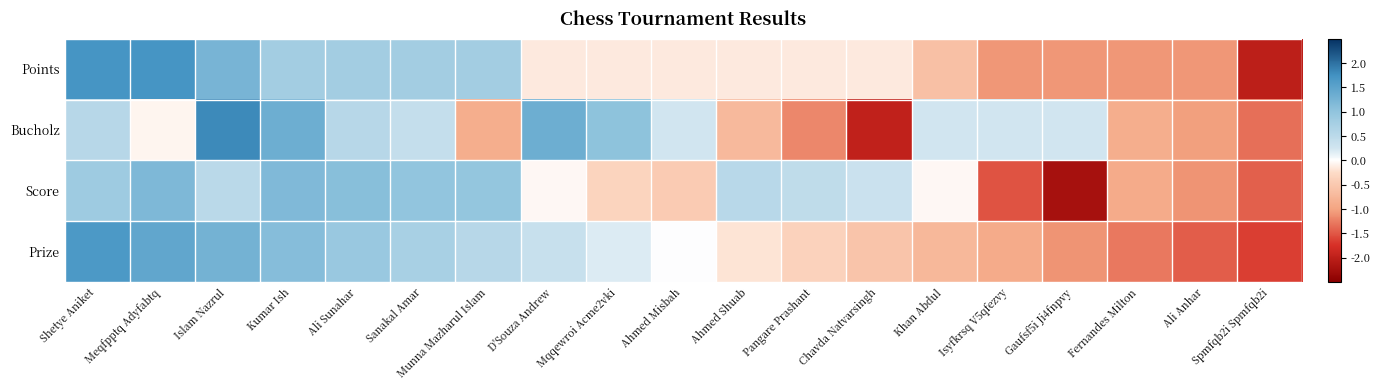

List the series in order of their peak value, highest first.

Bucholz, Points, Prize, Score